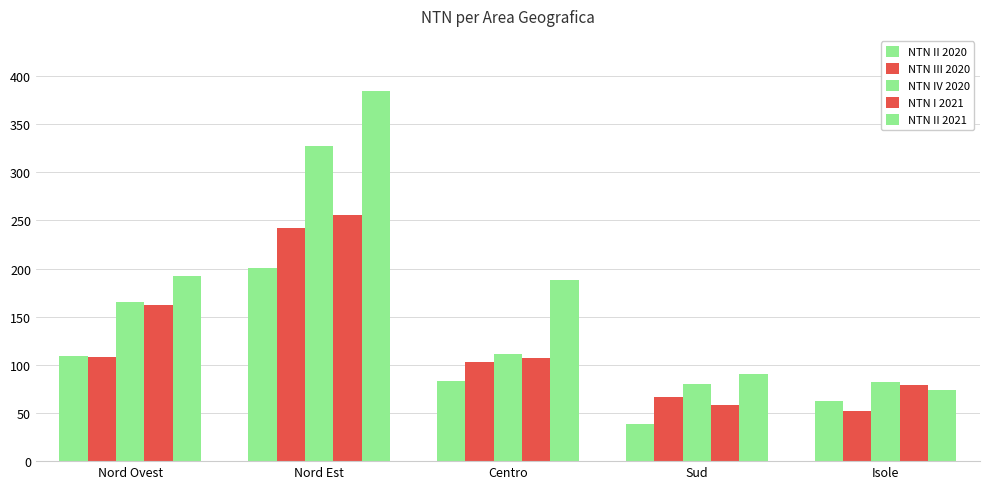

What is the smallest value displayed?

38.5